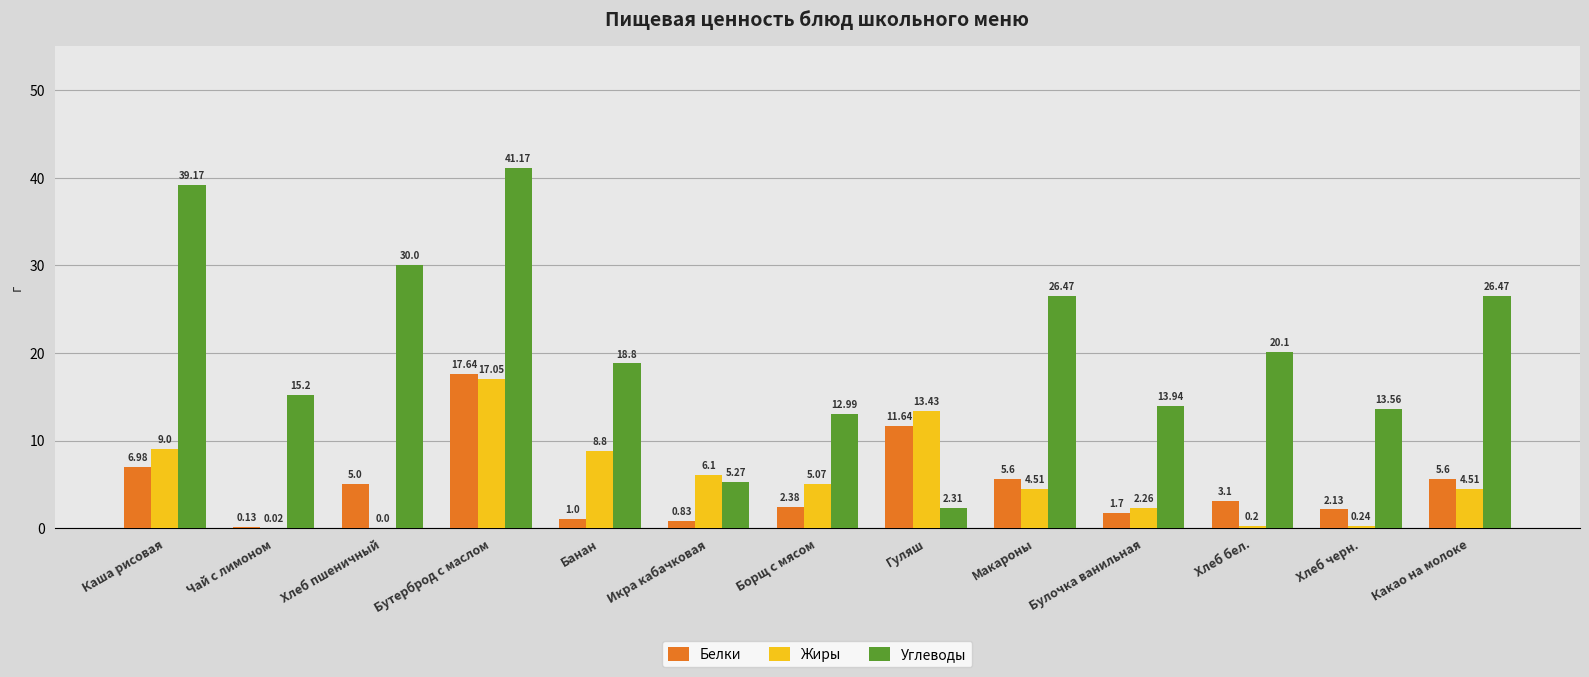

At which label is Белки closest to 8?

Каша рисовая